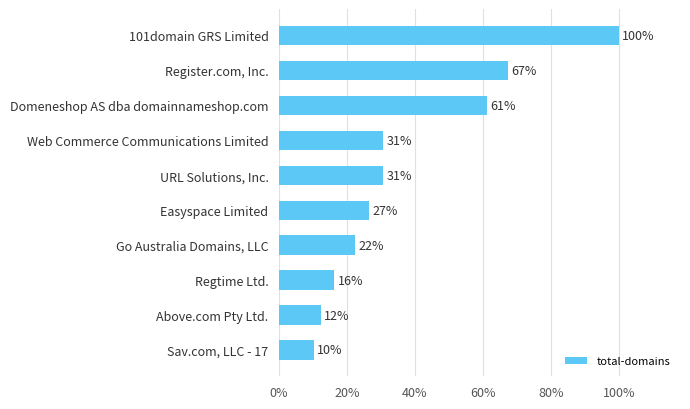

Does the chart contain any negative values?

No